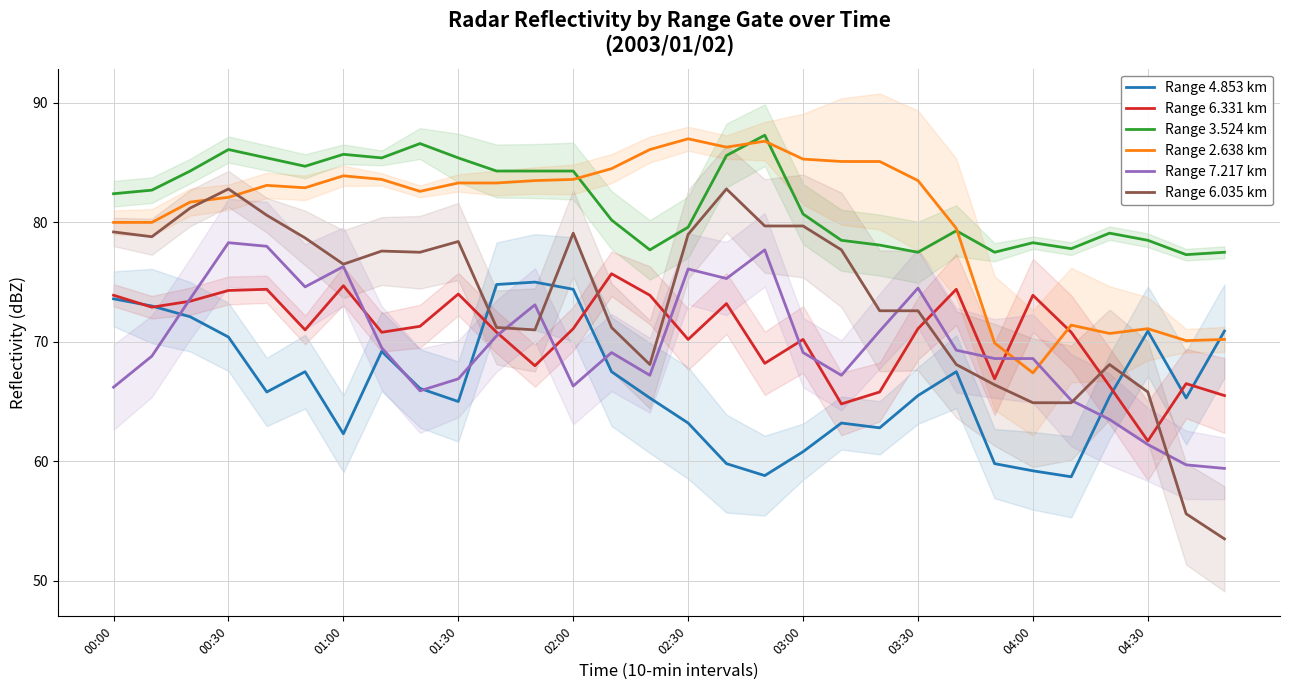

Rank the series at 17 from lowest to highest value.

Range 4.853 km, Range 6.331 km, Range 7.217 km, Range 6.035 km, Range 2.638 km, Range 3.524 km